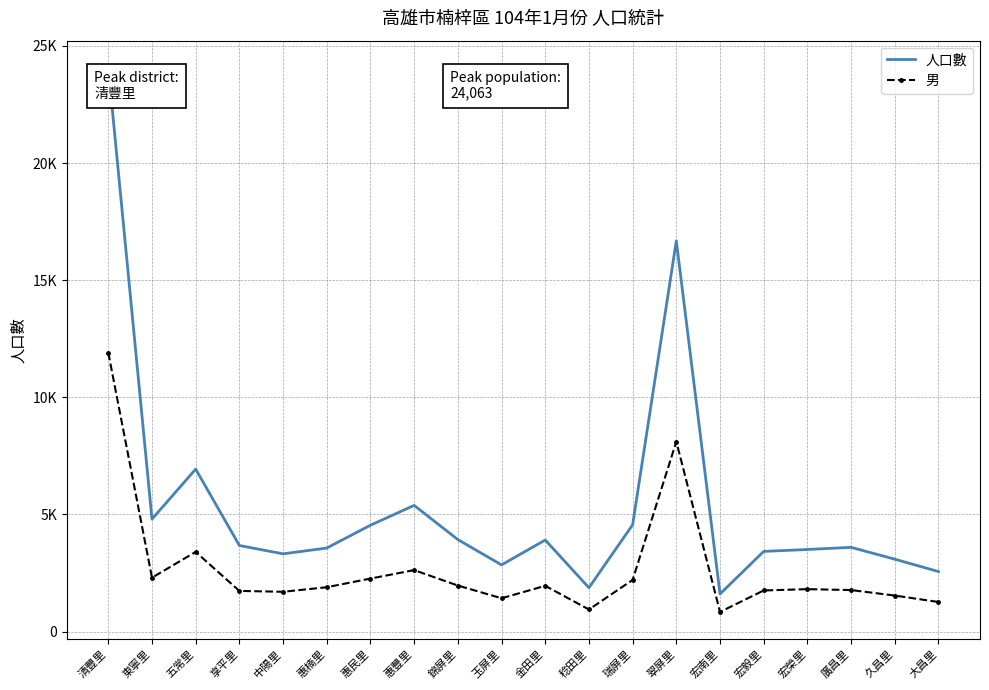

Which category has the highest value across all series?

清豐里